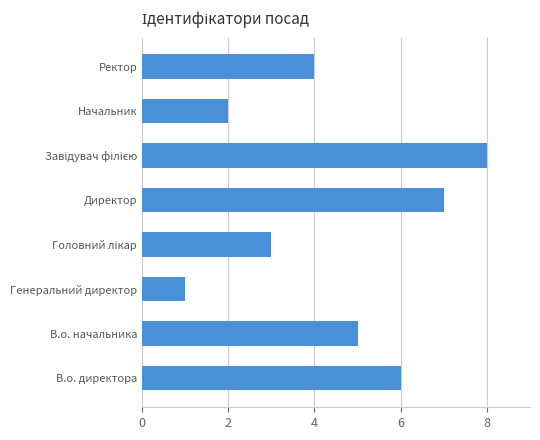

Is it true that the value at Ректор is 4?

True